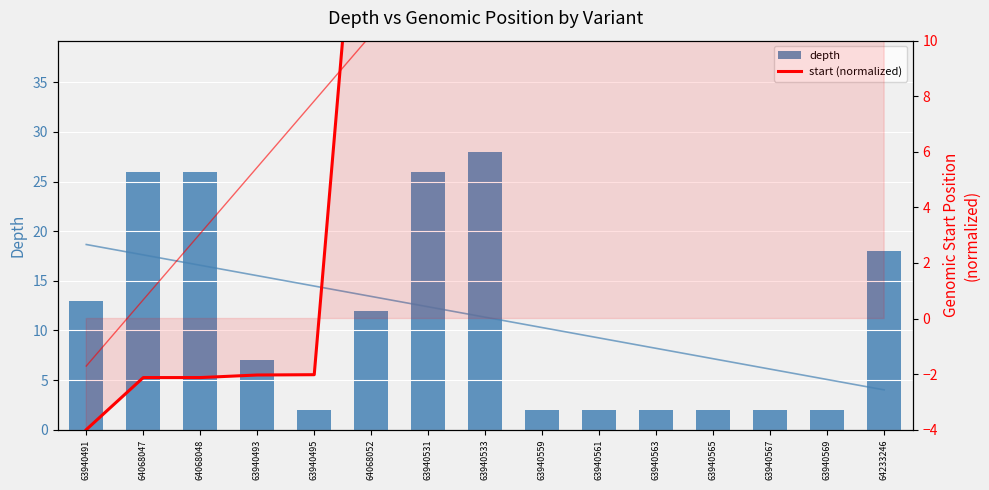

What are all the series names shown in the legend?

depth, start (normalized)